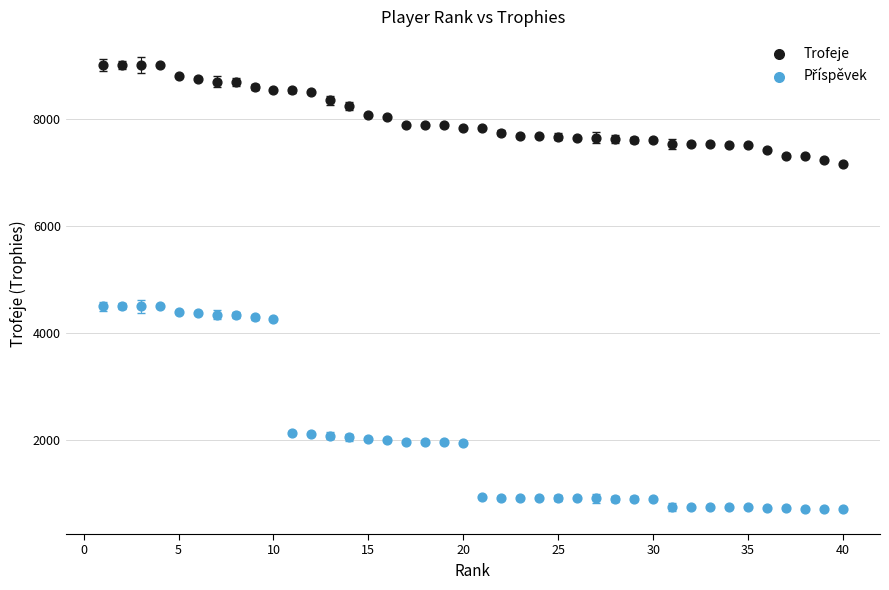

Which series reaches the maximum Y coordinate?

Trofeje